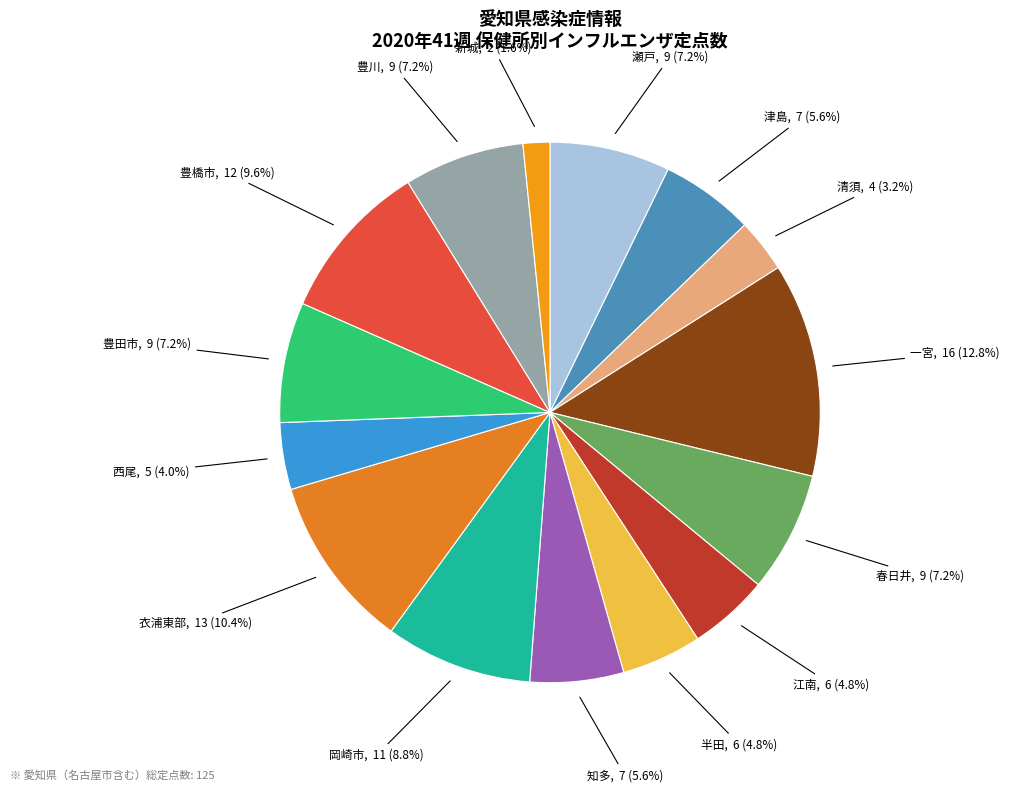

Which slice is the smallest?

新城